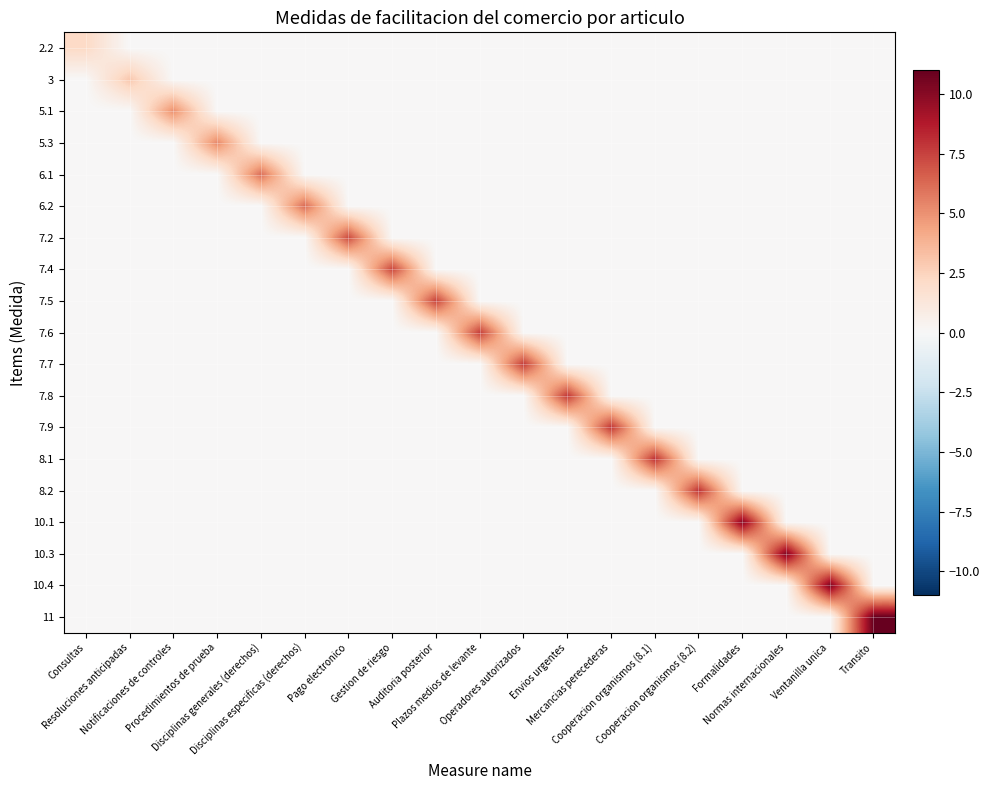

How many distinct data groups are displayed?

19